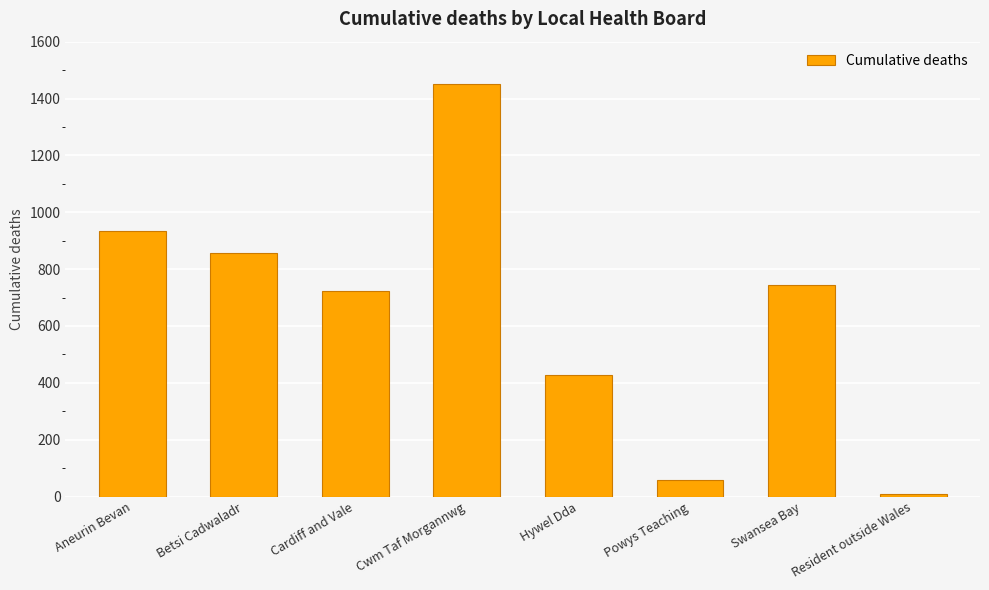

What is the label of the 1st bar from the left?

Aneurin Bevan